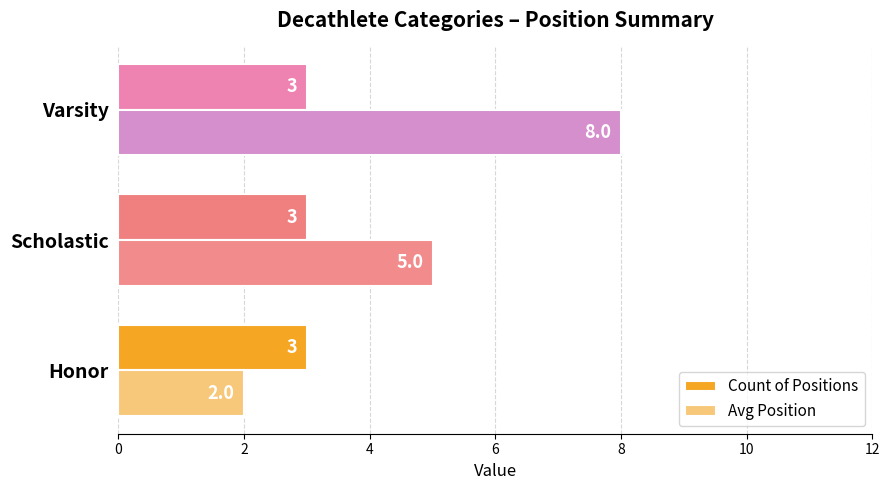

List the series in order of their overall mean, lowest first.

Count of Positions, Avg Position